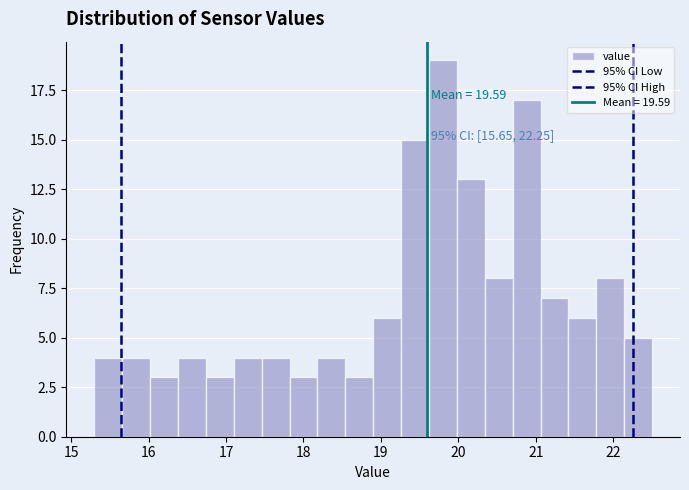

Around what value on the x-axis is the tallest bar? Give the approximate position of its centre, as read against the axis.

19.8